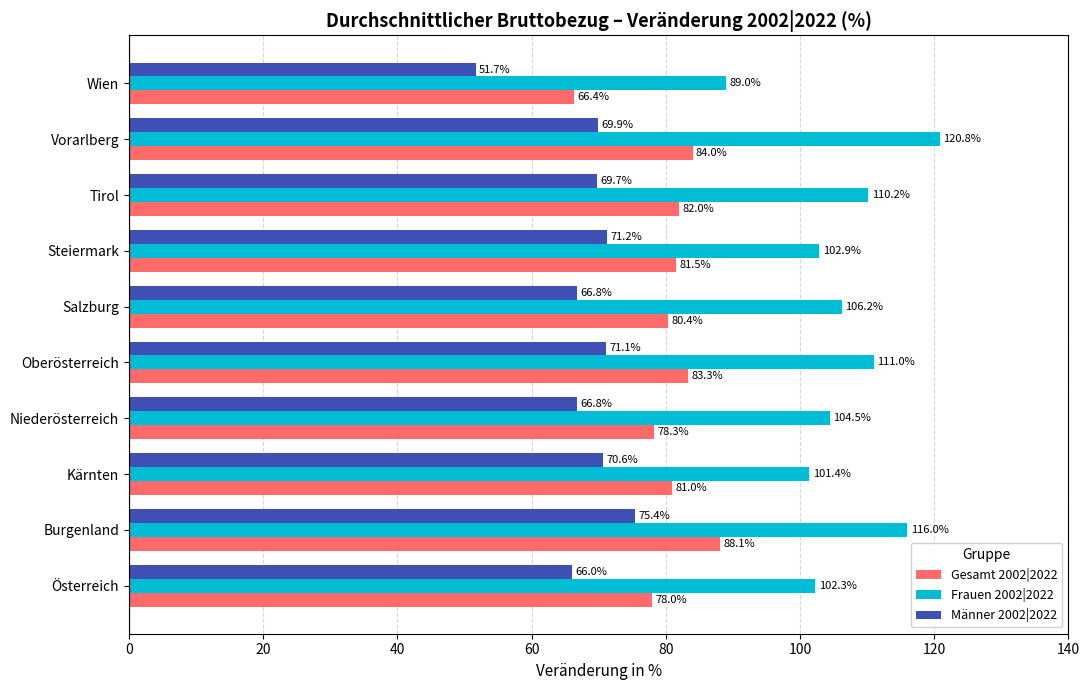

At which category is the sum across all series the highest?

Burgenland